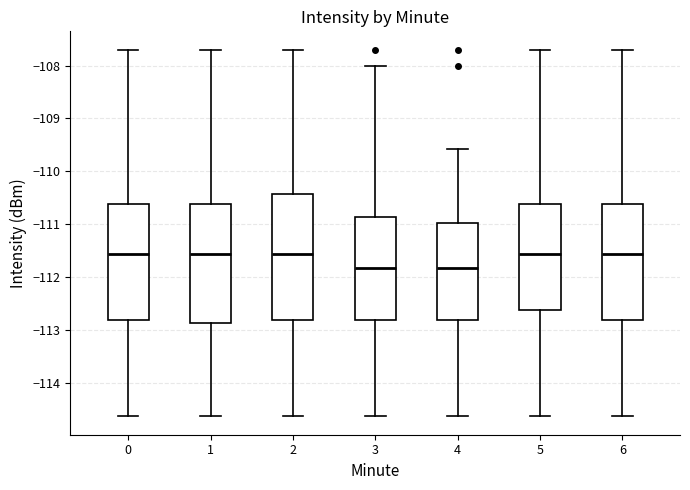

Which box is the tallest, from its lower edge to its upper edge?

2